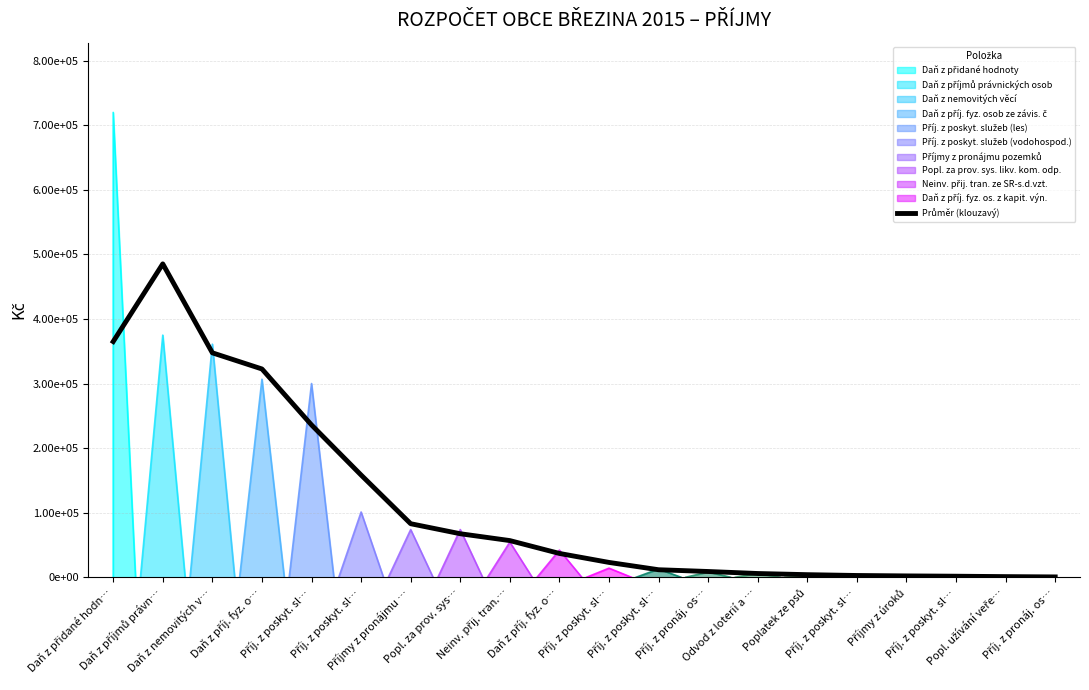

What is the change in value from Daň z nemovitých v… to Popl. užívání veře…?

-346660.0